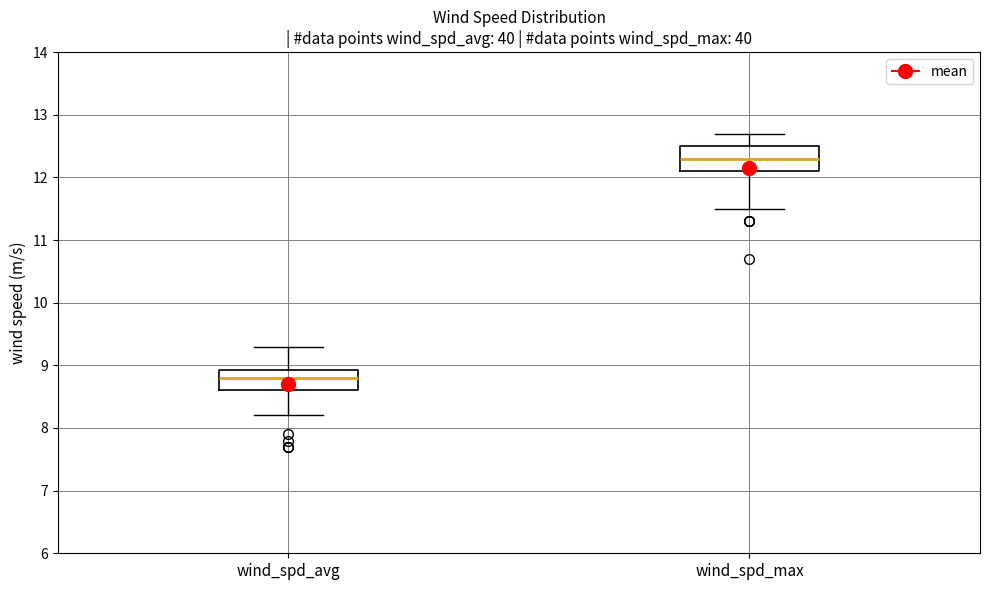

Reading left to right, read every box against the y-axis: the position of its median line, the range the box covers, and the ends of its whiskers. The values are not printed on the chart, so give them approximately, as read against the axis.

wind_spd_avg: median 8.8, box 8.6 to 8.9, whiskers 8.2 to 9.3
wind_spd_max: median 12.3, box 12.1 to 12.5, whiskers 11.5 to 12.7